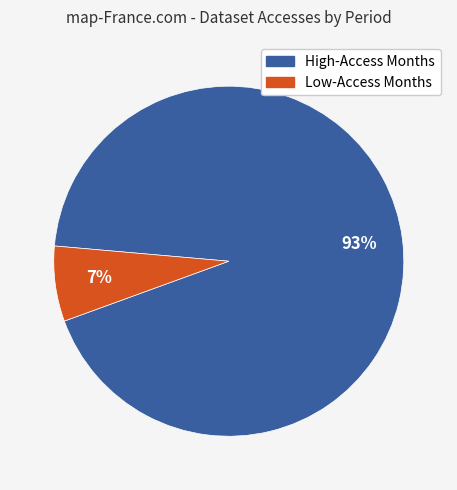

Does any single category account for the majority?

Yes